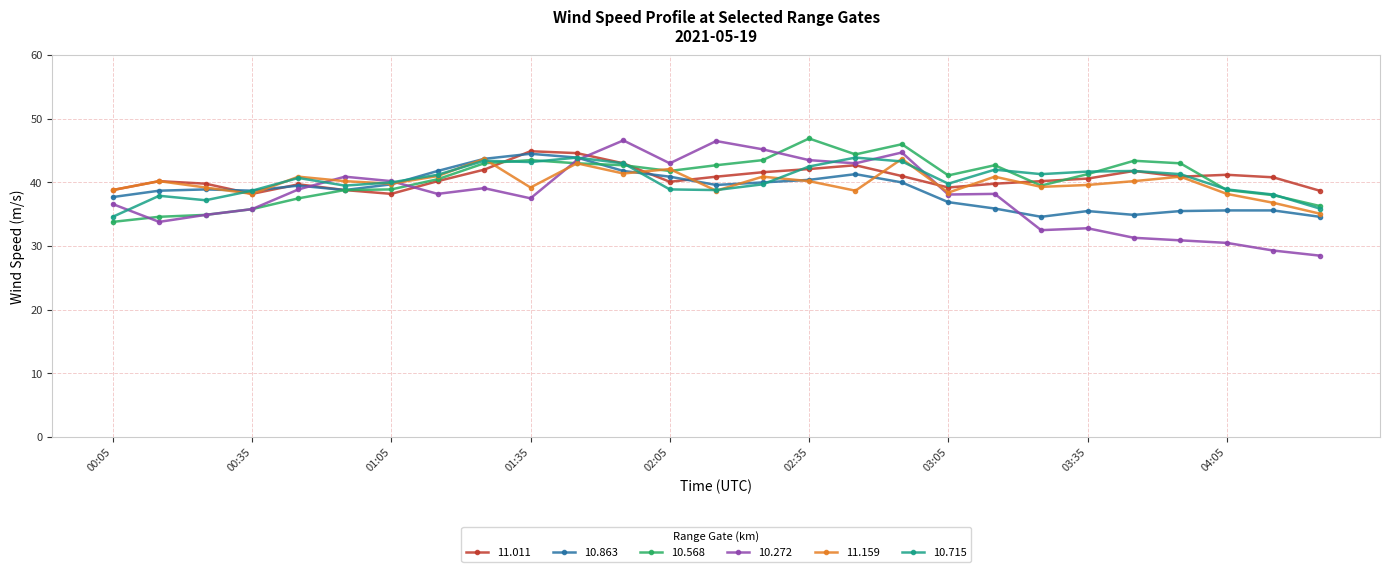

Which series has the widest spread of values?

10.272